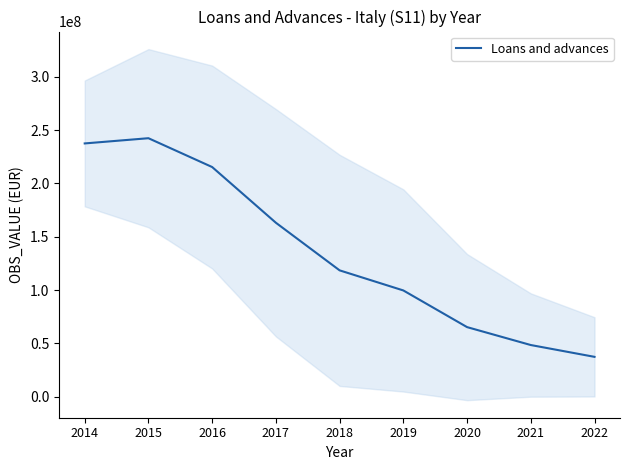

What is the ratio of the value at 2020 to the value at 2019?

0.7